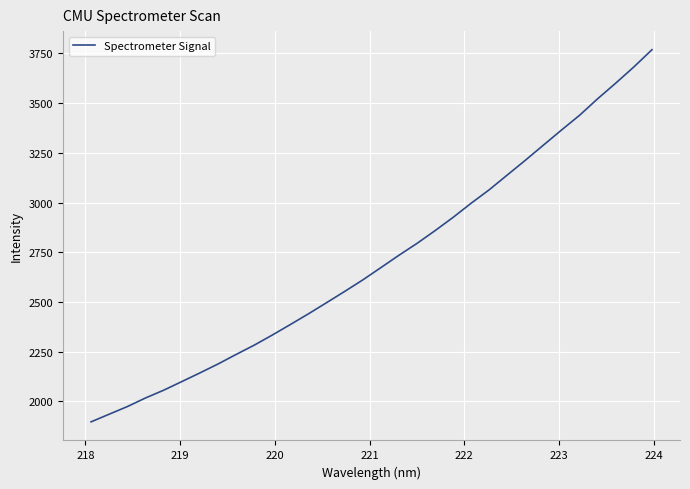

What is the greatest value displayed?

3768.9